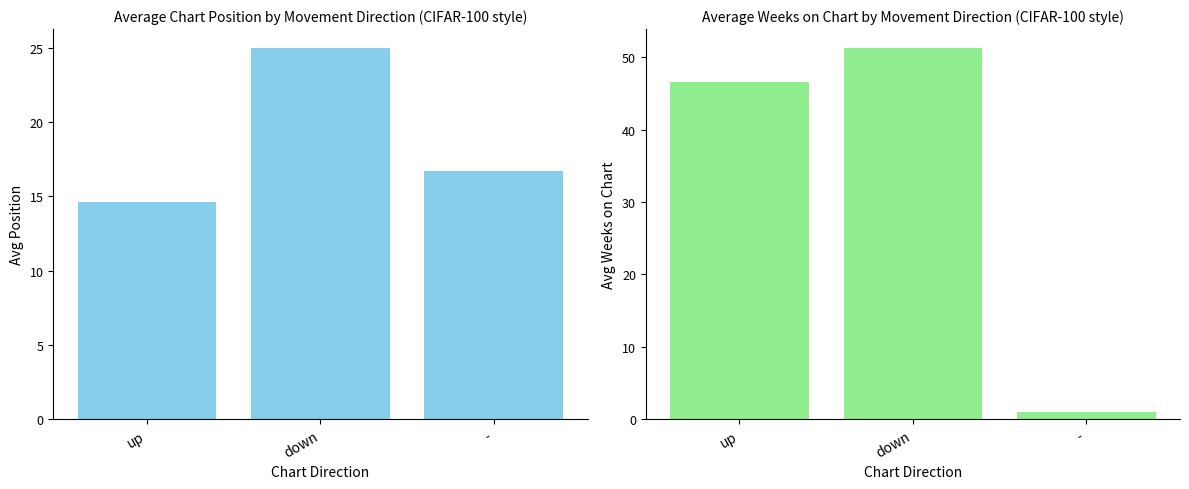

True or false: Avg Position has a value of 8.2 at down.

False